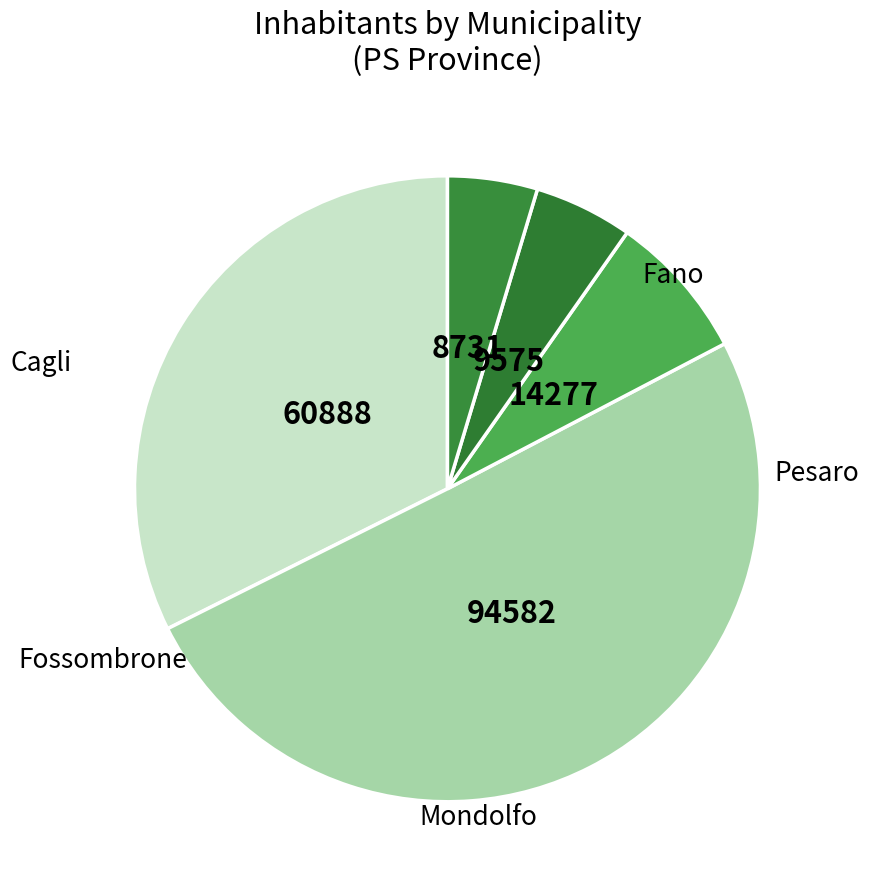

What percentage do Pesaro and Fano together represent?

82.7%